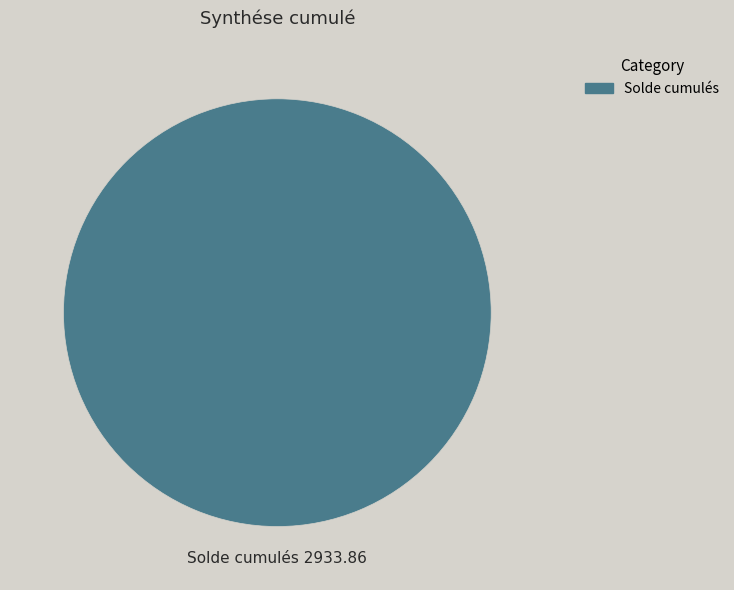

Does any single category account for the majority?

Yes